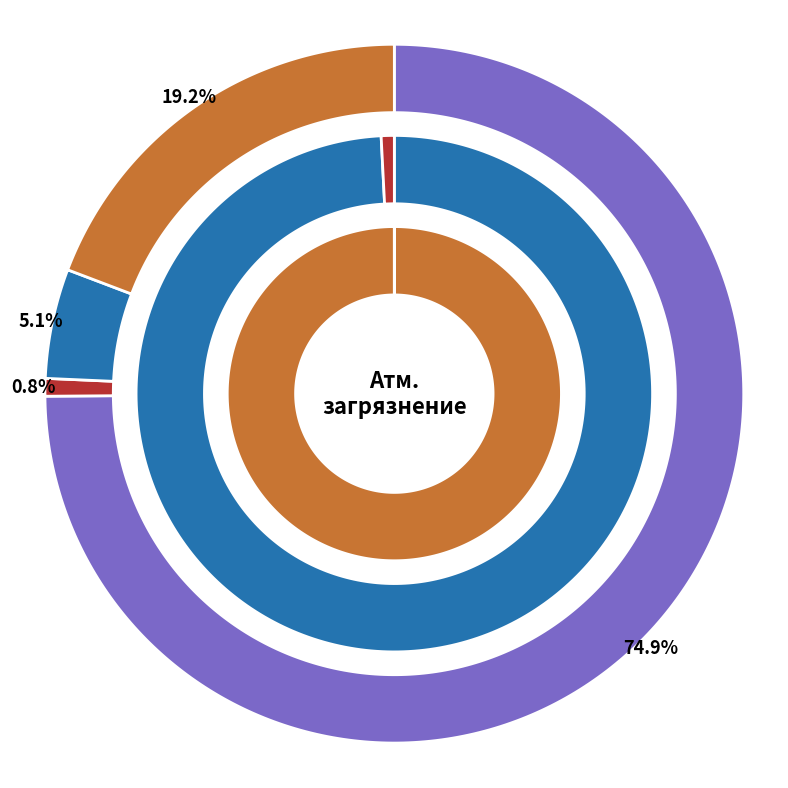

Rank the categories by Оксид углерода value from highest to lowest.

Диоксид серы, Диоксид азота, Оксид азота